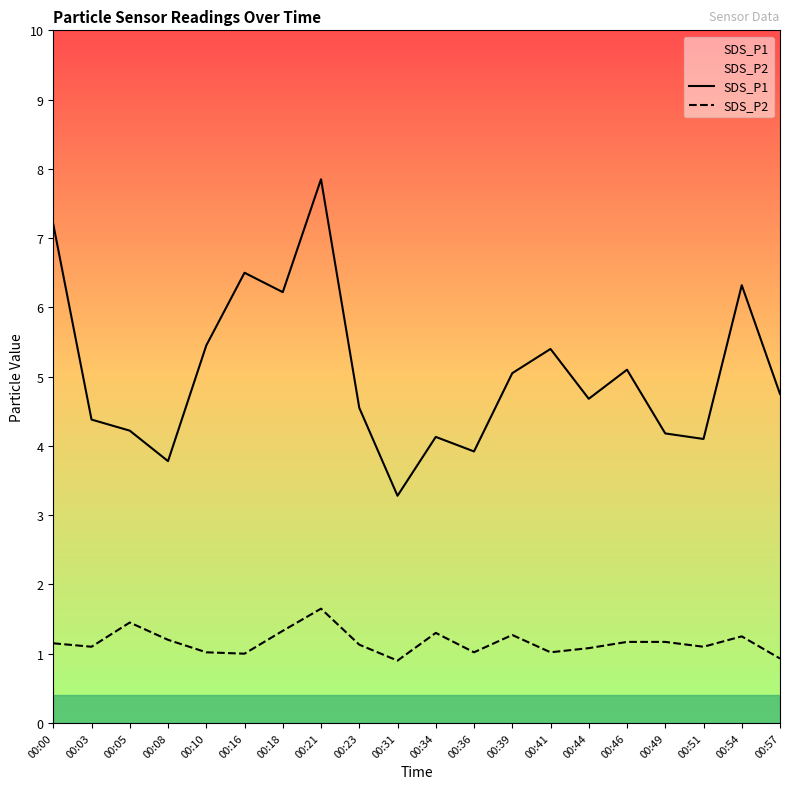

The value of SDS_P1 at 00:34 is 2.8. True or false?

False